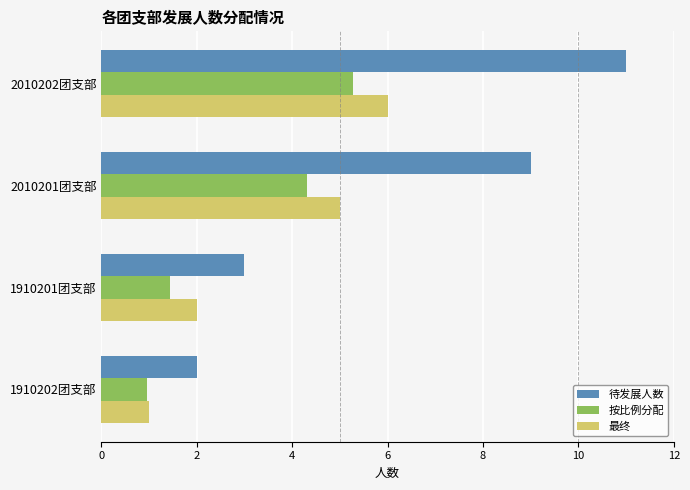

At how many categories does at least one series exceed 5?

2